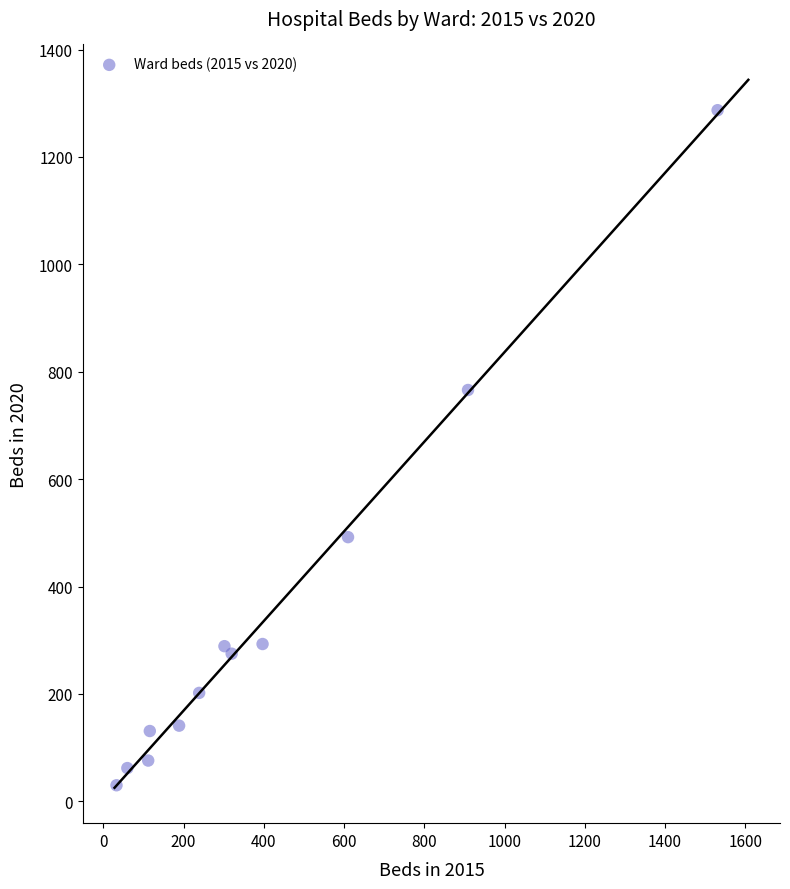

What Y value in the scatter plot is closest to 658?

766